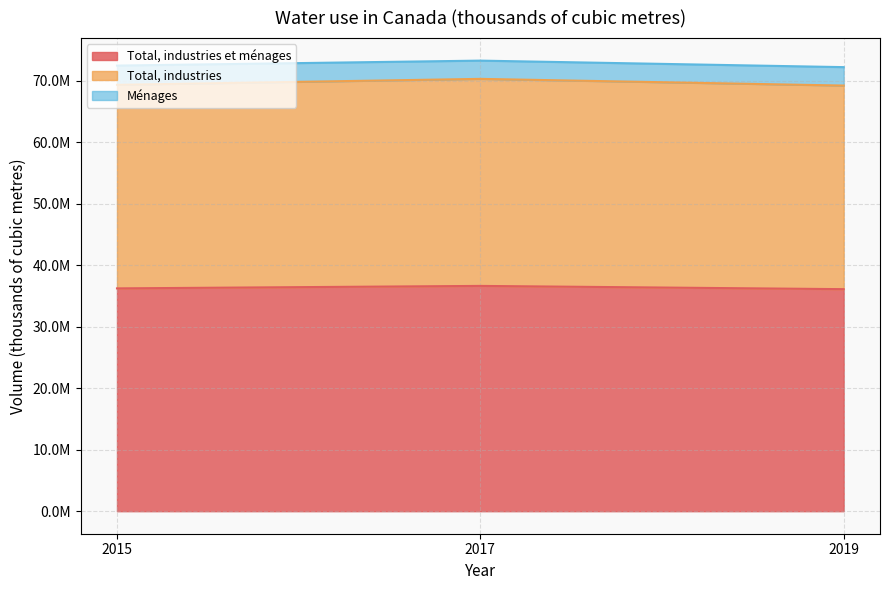

Does the chart have visible grid lines?

Yes